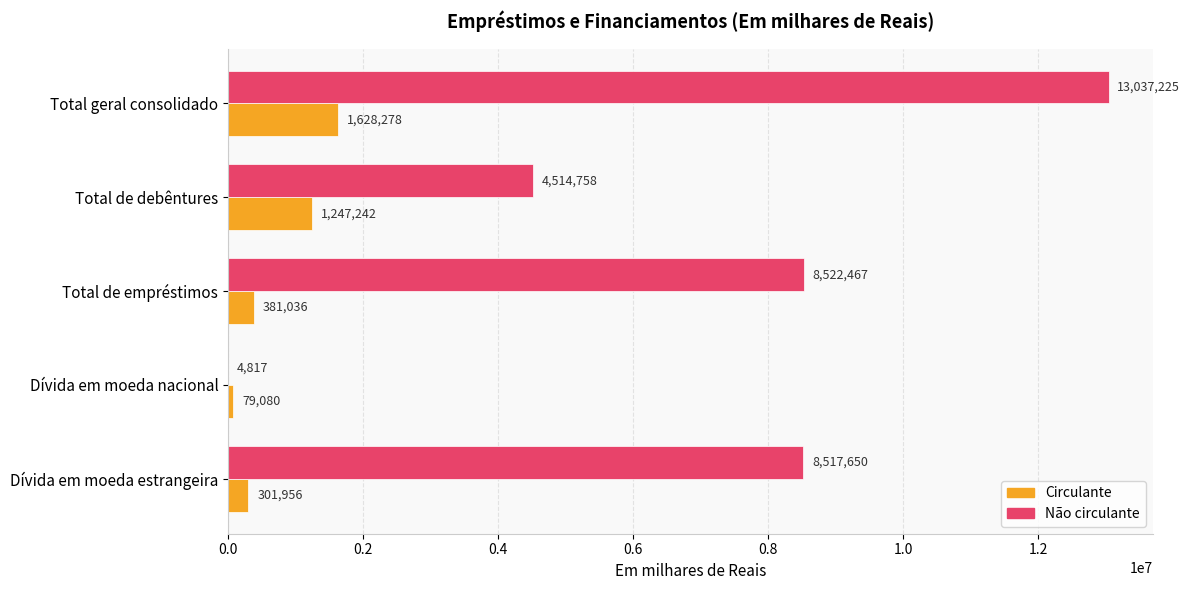

True or false: Circulante has a value of 582315 at Total de debêntures.

False